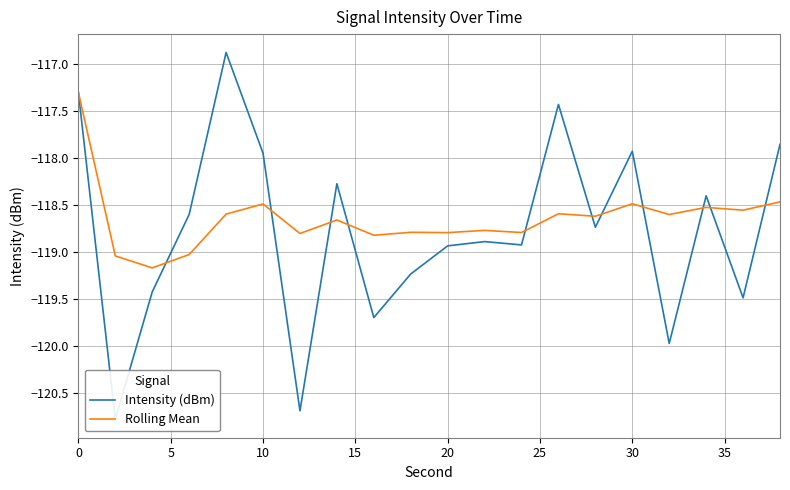

What is the lowest value of the Rolling Mean series?

-119.2